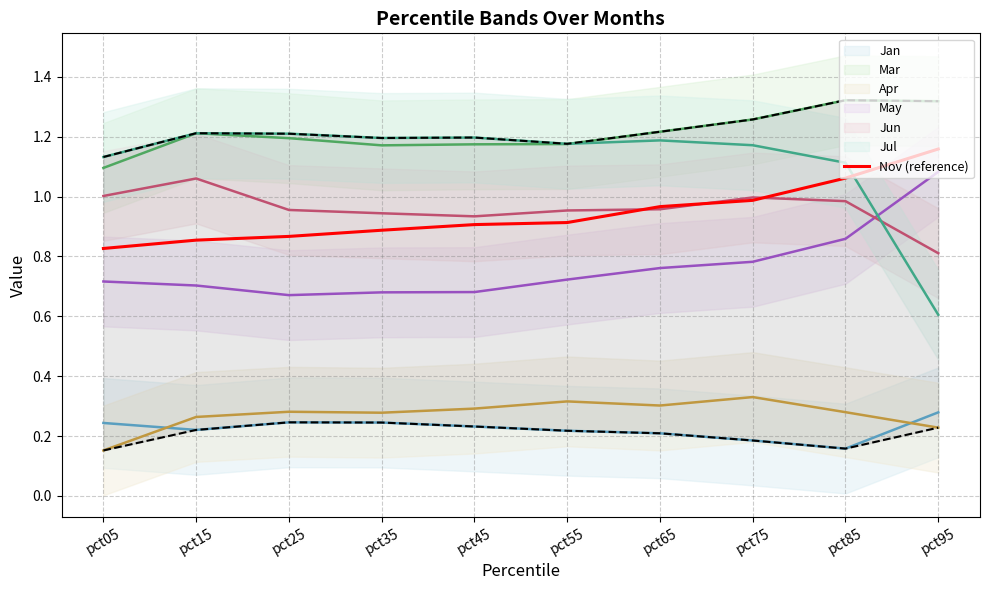

The chart shows a value of 0.9 at pct35. True or false?

True